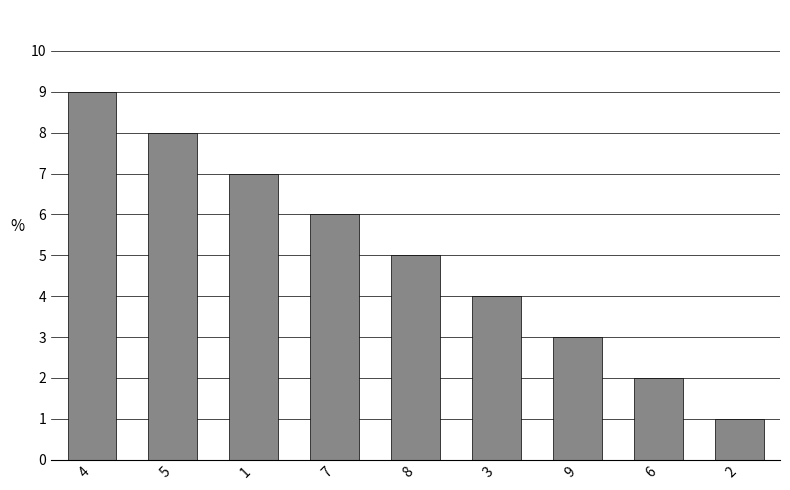

True or false: the data shows 6 at 4.

False